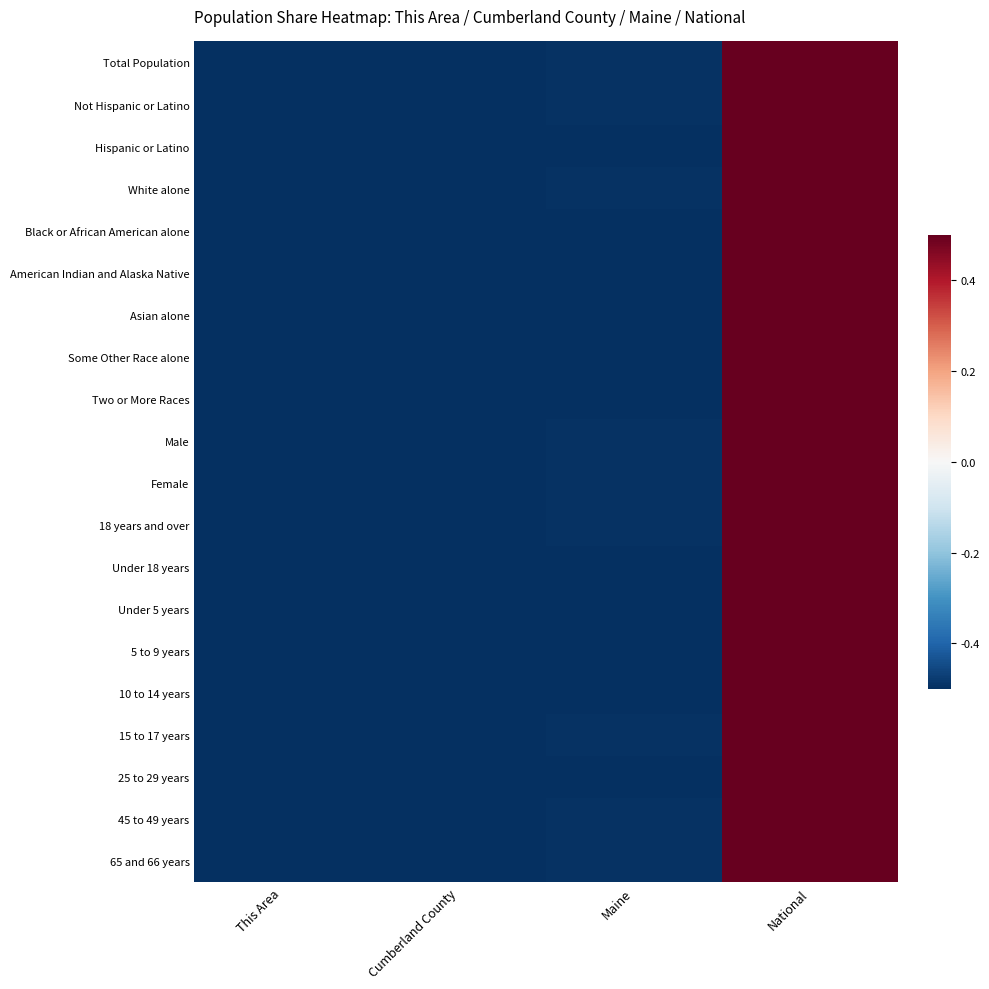

Reading left to right, transcribe all the data shown in this chart.

Total Population: This Area=-0.5	Cumberland County=-0.5	Maine=-0.5	National=0.5
Not Hispanic or Latino: This Area=-0.5	Cumberland County=-0.5	Maine=-0.5	National=0.5
Hispanic or Latino: This Area=-0.5	Cumberland County=-0.5	Maine=-0.5	National=0.5
White alone: This Area=-0.5	Cumberland County=-0.5	Maine=-0.5	National=0.5
Black or African American alone: This Area=-0.5	Cumberland County=-0.5	Maine=-0.5	National=0.5
American Indian and Alaska Native: This Area=-0.5	Cumberland County=-0.5	Maine=-0.5	National=0.5
Asian alone: This Area=-0.5	Cumberland County=-0.5	Maine=-0.5	National=0.5
Some Other Race alone: This Area=-0.5	Cumberland County=-0.5	Maine=-0.5	National=0.5
Two or More Races: This Area=-0.5	Cumberland County=-0.5	Maine=-0.5	National=0.5
Male: This Area=-0.5	Cumberland County=-0.5	Maine=-0.5	National=0.5
Female: This Area=-0.5	Cumberland County=-0.5	Maine=-0.5	National=0.5
18 years and over: This Area=-0.5	Cumberland County=-0.5	Maine=-0.5	National=0.5
Under 18 years: This Area=-0.5	Cumberland County=-0.5	Maine=-0.5	National=0.5
Under 5 years: This Area=-0.5	Cumberland County=-0.5	Maine=-0.5	National=0.5
5 to 9 years: This Area=-0.5	Cumberland County=-0.5	Maine=-0.5	National=0.5
10 to 14 years: This Area=-0.5	Cumberland County=-0.5	Maine=-0.5	National=0.5
15 to 17 years: This Area=-0.5	Cumberland County=-0.5	Maine=-0.5	National=0.5
25 to 29 years: This Area=-0.5	Cumberland County=-0.5	Maine=-0.5	National=0.5
45 to 49 years: This Area=-0.5	Cumberland County=-0.5	Maine=-0.5	National=0.5
65 and 66 years: This Area=-0.5	Cumberland County=-0.5	Maine=-0.5	National=0.5